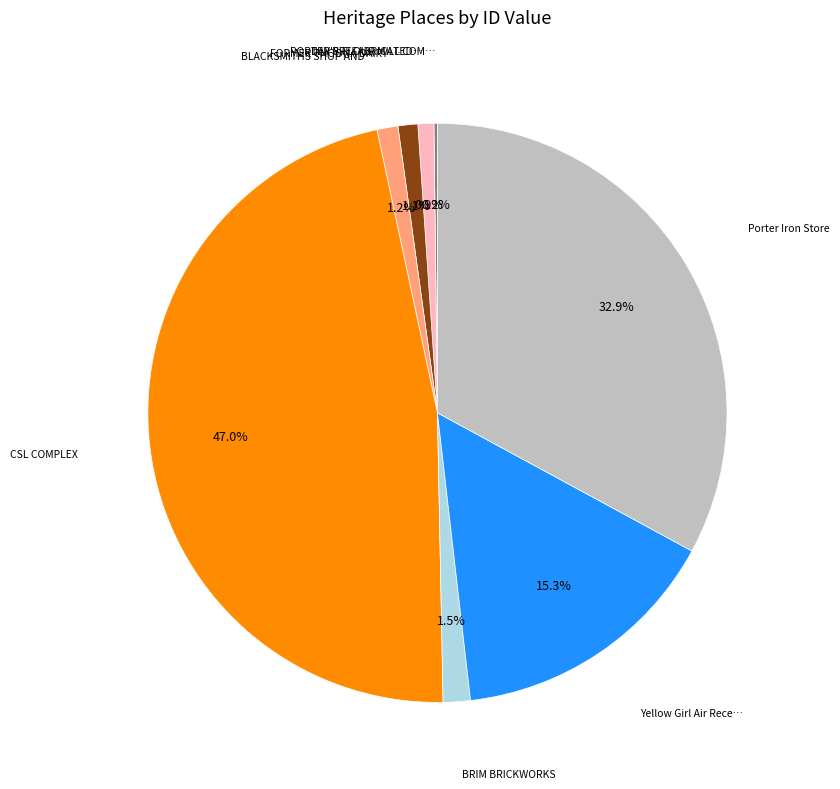

Is there any slice that represents more than half of the pie?

No